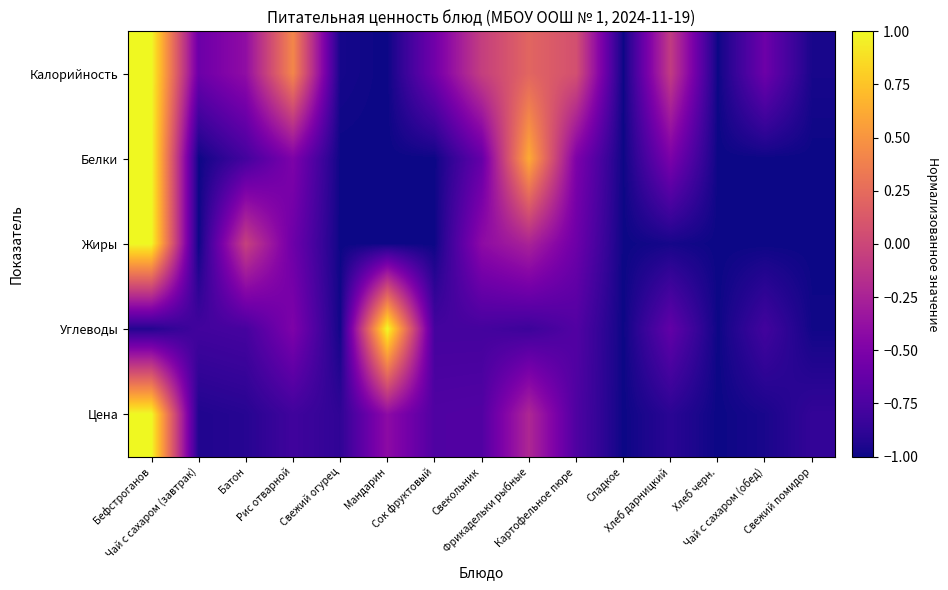

At which category does the chart reach its minimum across all series?

Мандарин